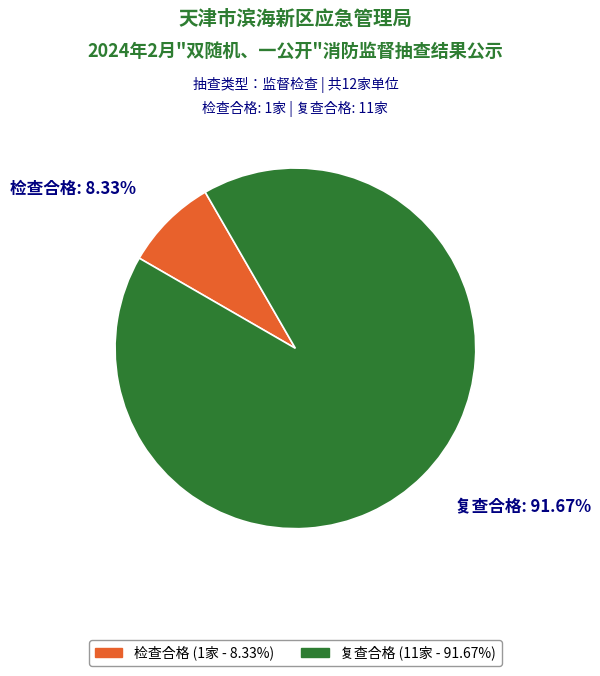

How many slices are in this pie chart?

2